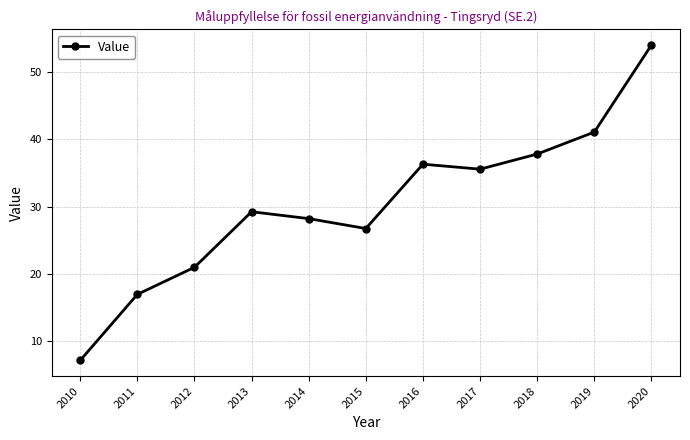

Does the chart have visible grid lines?

Yes